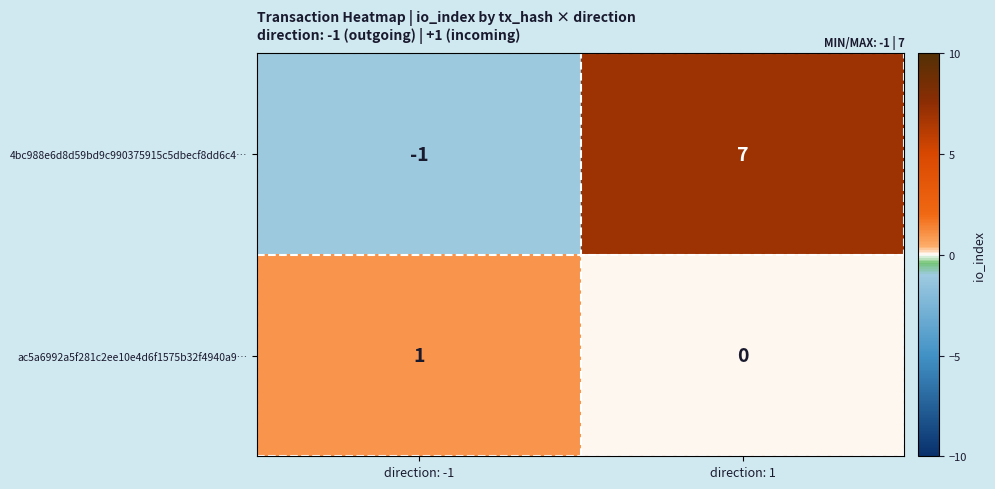

Rank the series by their maximum value, from highest to lowest.

4bc988e6d8d59bd9c990375915c5dbecf8dd6c4…, ac5a6992a5f281c2ee10e4d6f1575b32f4940a9…